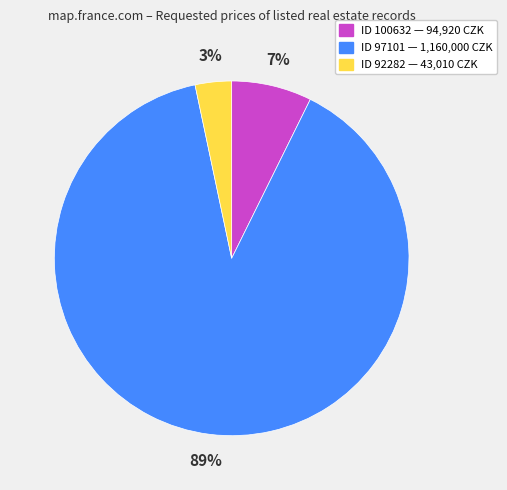

To the nearest percent, what is the average slice percentage?

33%